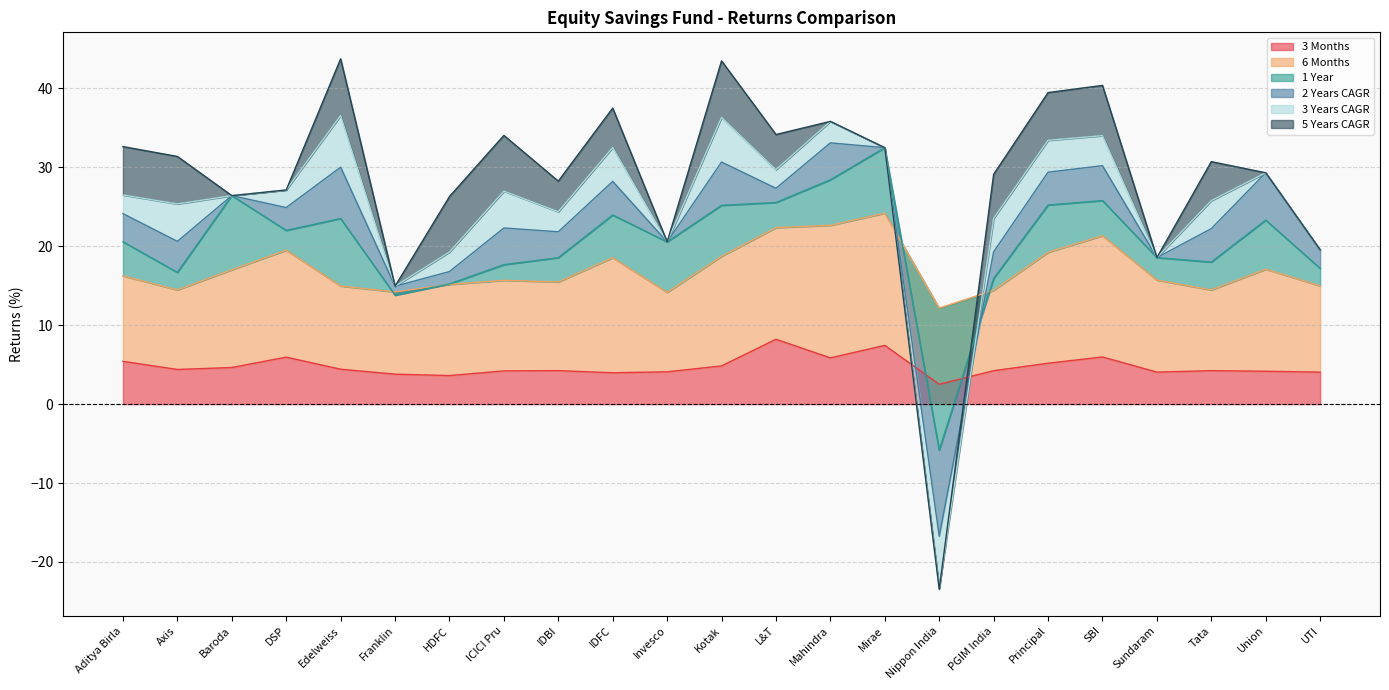

The 3 Months series shows 9.7 at Mirae. True or false?

False